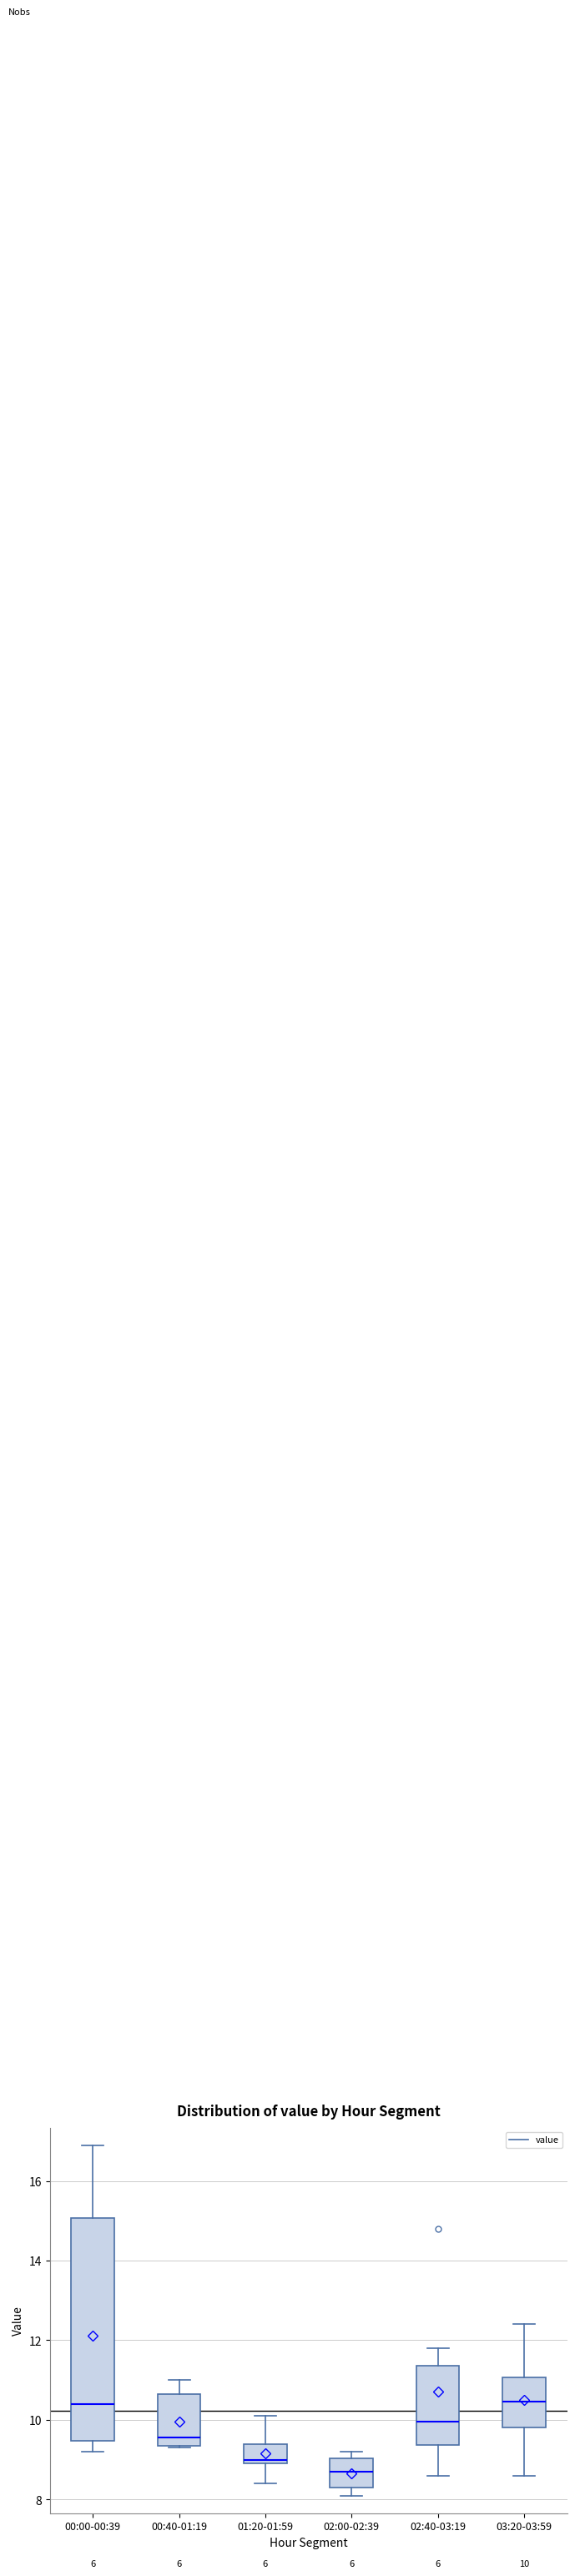

Which box's median line is the lowest?

02:00-02:39